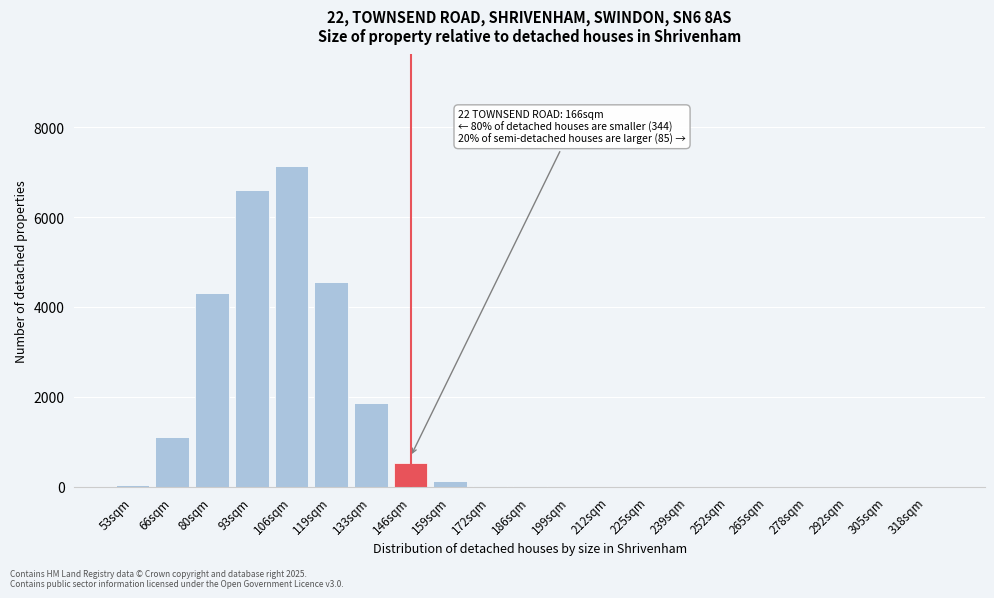

At which label is the value closest to 3565?

80sqm